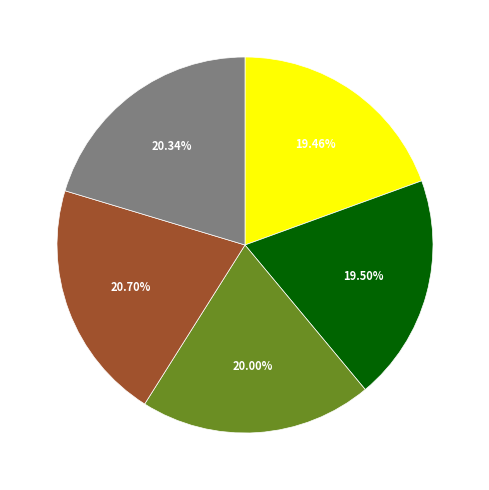

Does any single category account for the majority?

No